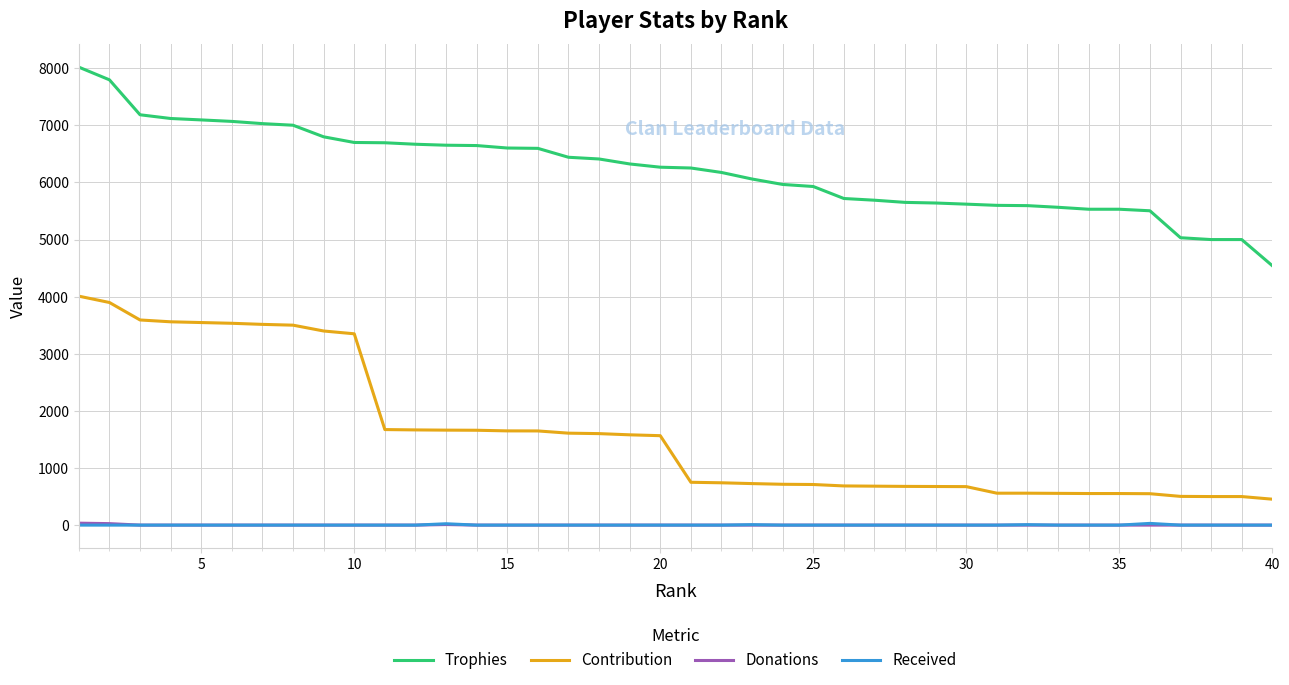

What is the maximum value for Trophies?

8019